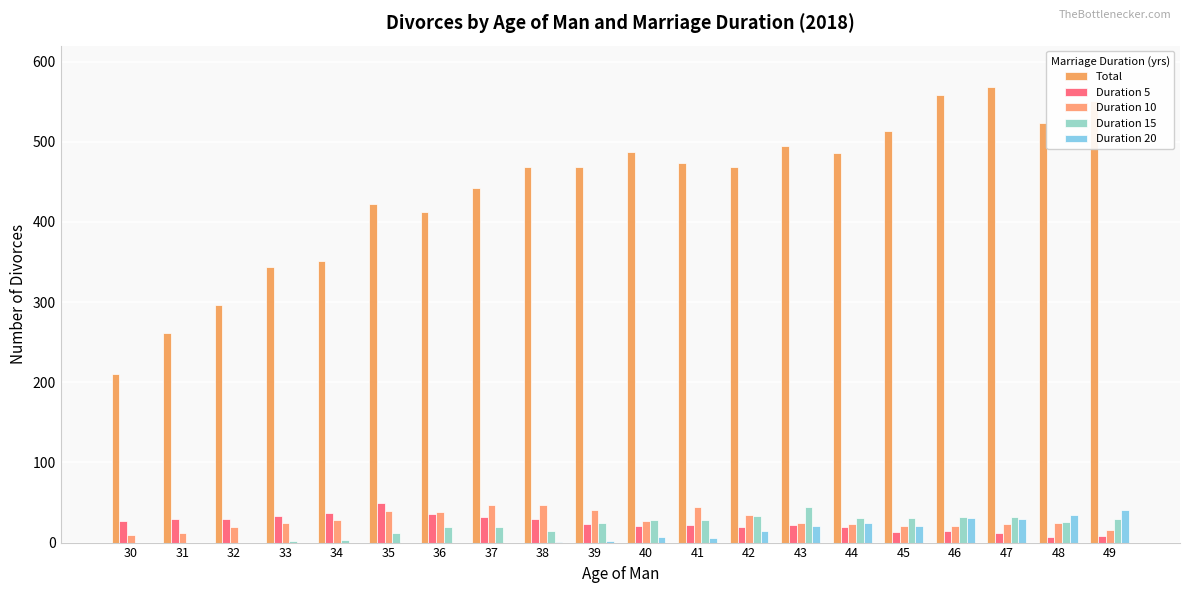

Reading left to right, extract all data points from this chart.

Total: 210	261	296	344	351	423	412	442	468	469	487	473	468	495	486	514	559	568	523	551
Duration 5: 27	30	29	33	37	50	36	32	29	23	21	22	20	22	19	13	14	12	7	8
Duration 10: 10	12	19	25	28	39	38	47	47	41	27	44	34	24	23	21	21	23	25	16
Duration 15: 0	0	0	2	3	12	20	19	15	24	28	28	33	44	31	31	32	32	26	30
Duration 20: 0	0	0	0	0	0	0	0	1	2	7	6	15	21	25	21	31	29	34	41